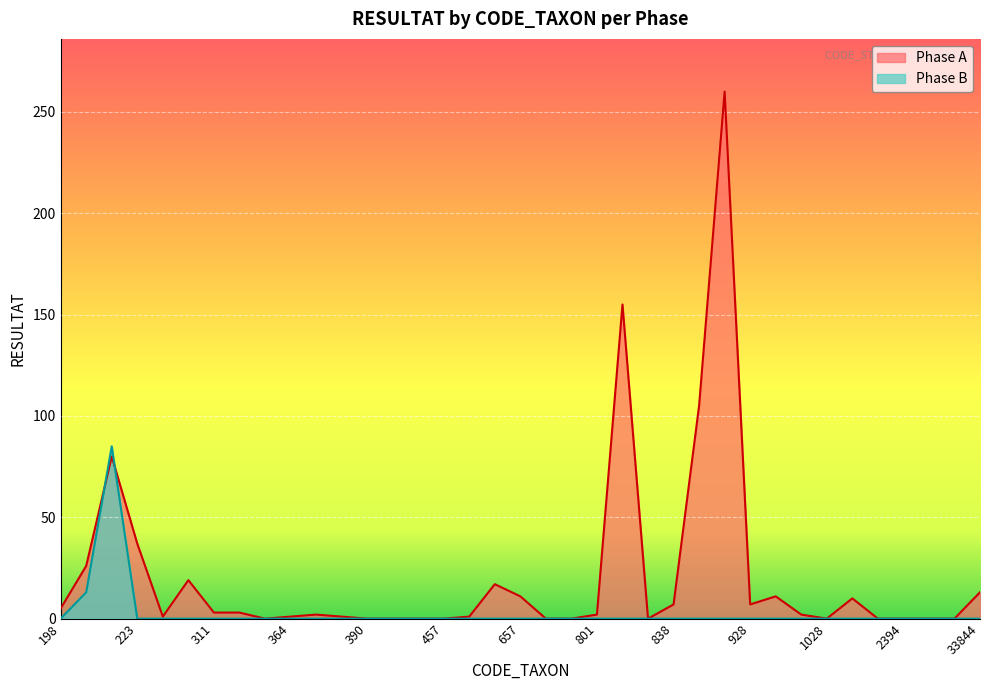

What is the sum of the Phase A values at 650 and 3111?

17